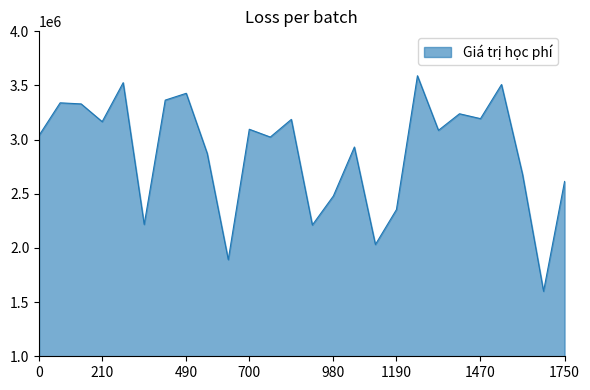

What is the average value?

2884808